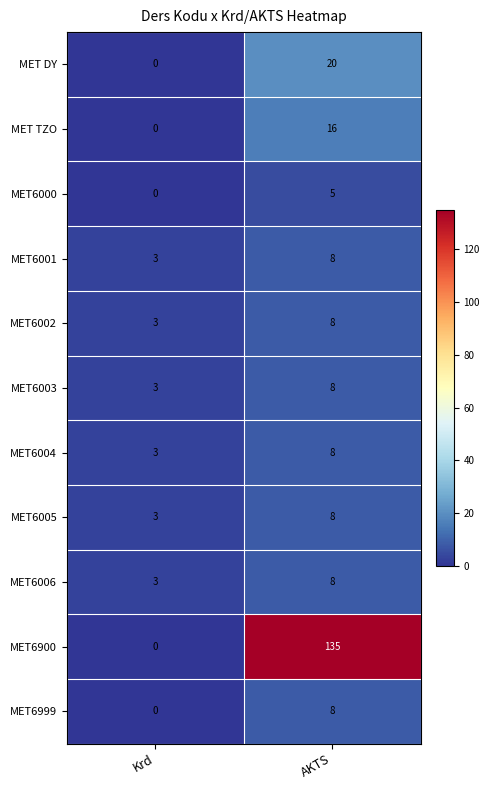

Between Krd and AKTS, which series saw the biggest shift?

MET6900